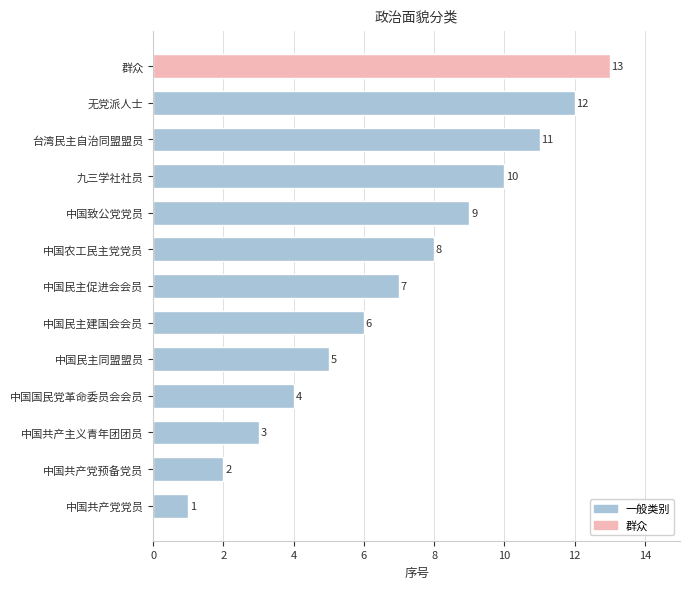

Rank the categories by value from lowest to highest.

中国共产党党员, 中国共产党预备党员, 中国共产主义青年团团员, 中国国民党革命委员会会员, 中国民主同盟盟员, 中国民主建国会会员, 中国民主促进会会员, 中国农工民主党党员, 中国致公党党员, 九三学社社员, 台湾民主自治同盟盟员, 无党派人士, 群众